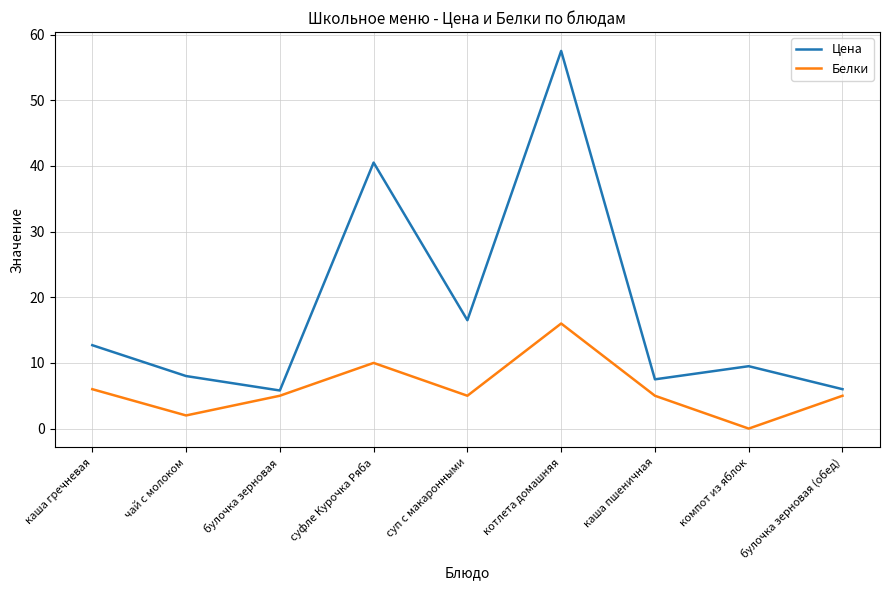

What is the difference between the highest and lowest values at компот из яблок?

9.5